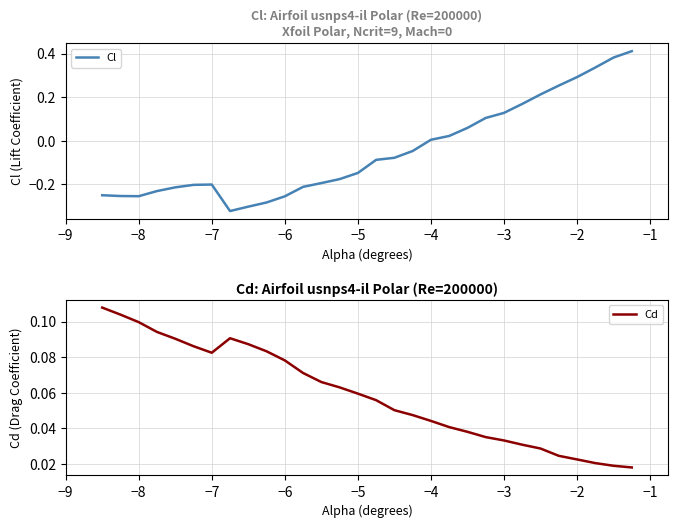

The Cd series shows 0.1 at −4. True or false?

False